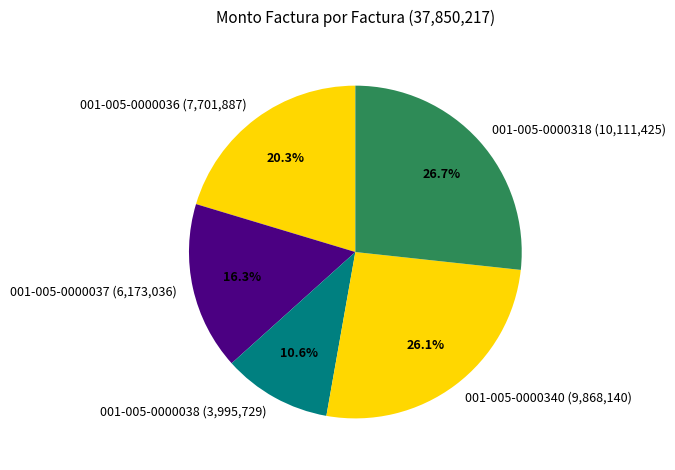

Which has a higher value, 001-005-0000038 or 001-005-0000037?

001-005-0000037